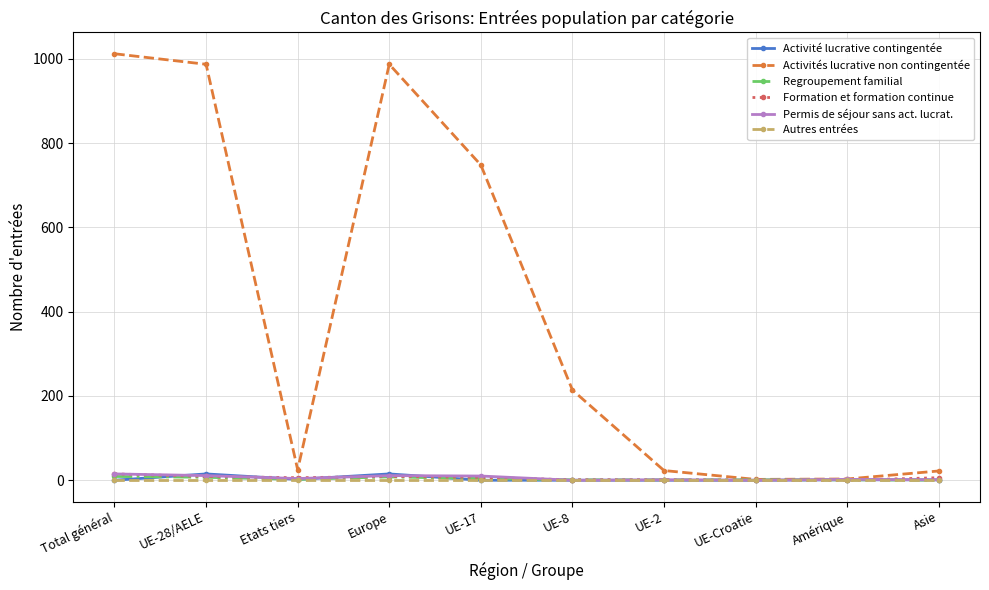

What is the sum of the Regroupement familial values at Etats tiers and UE-2?

3